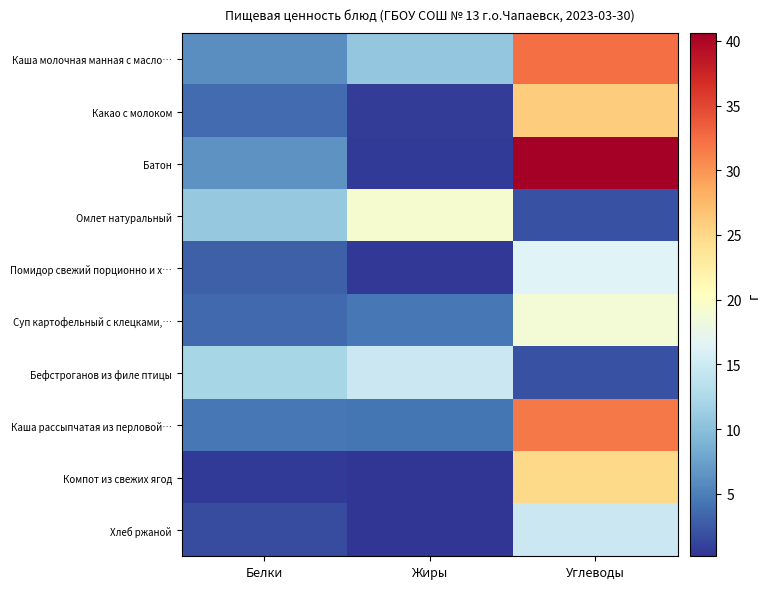

Between Белки and Жиры, which is larger?

Жиры